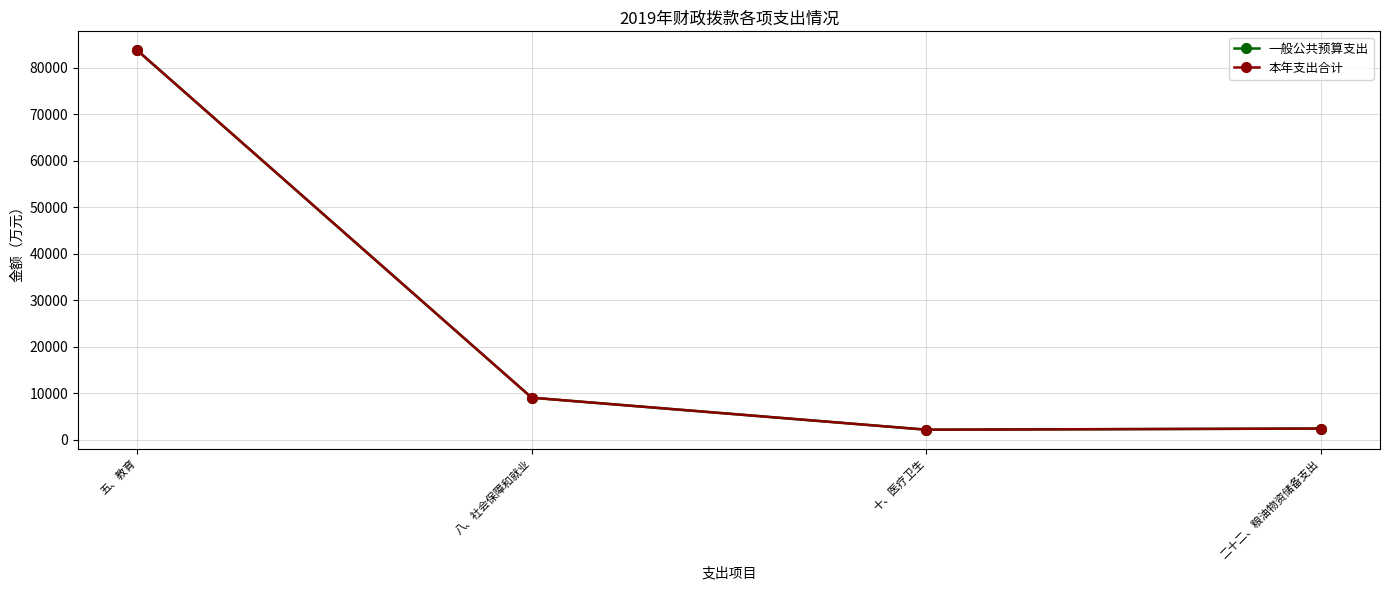

Does the chart have visible grid lines?

Yes